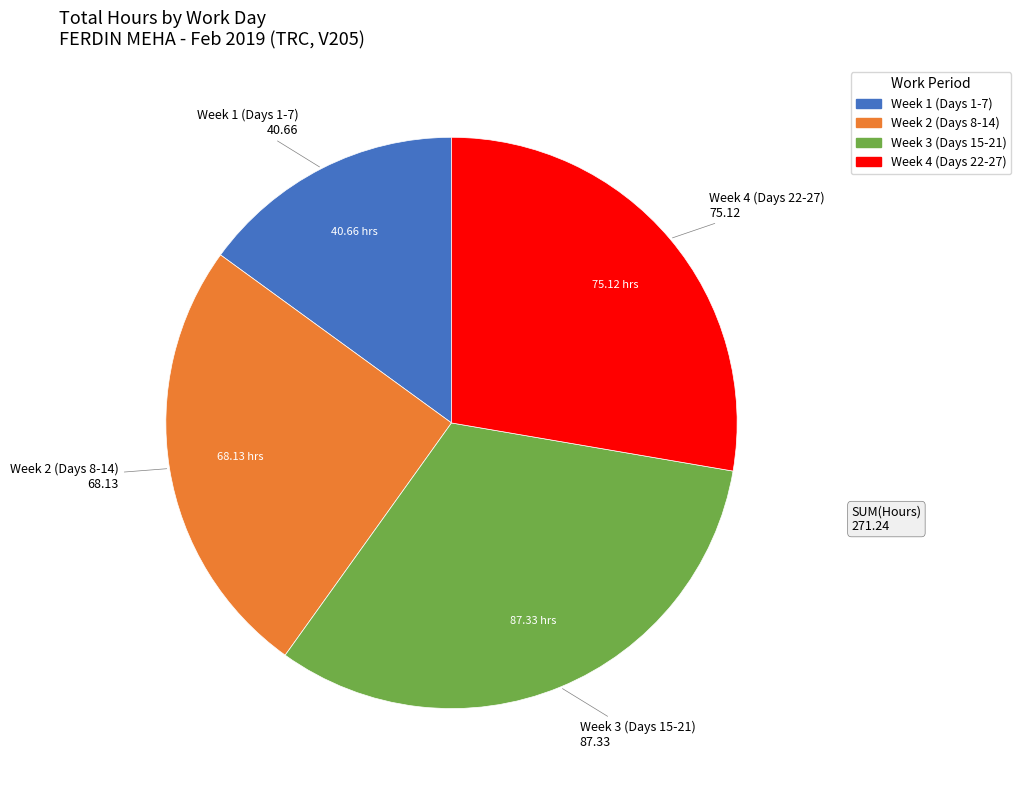

Is there any slice that represents more than half of the pie?

No